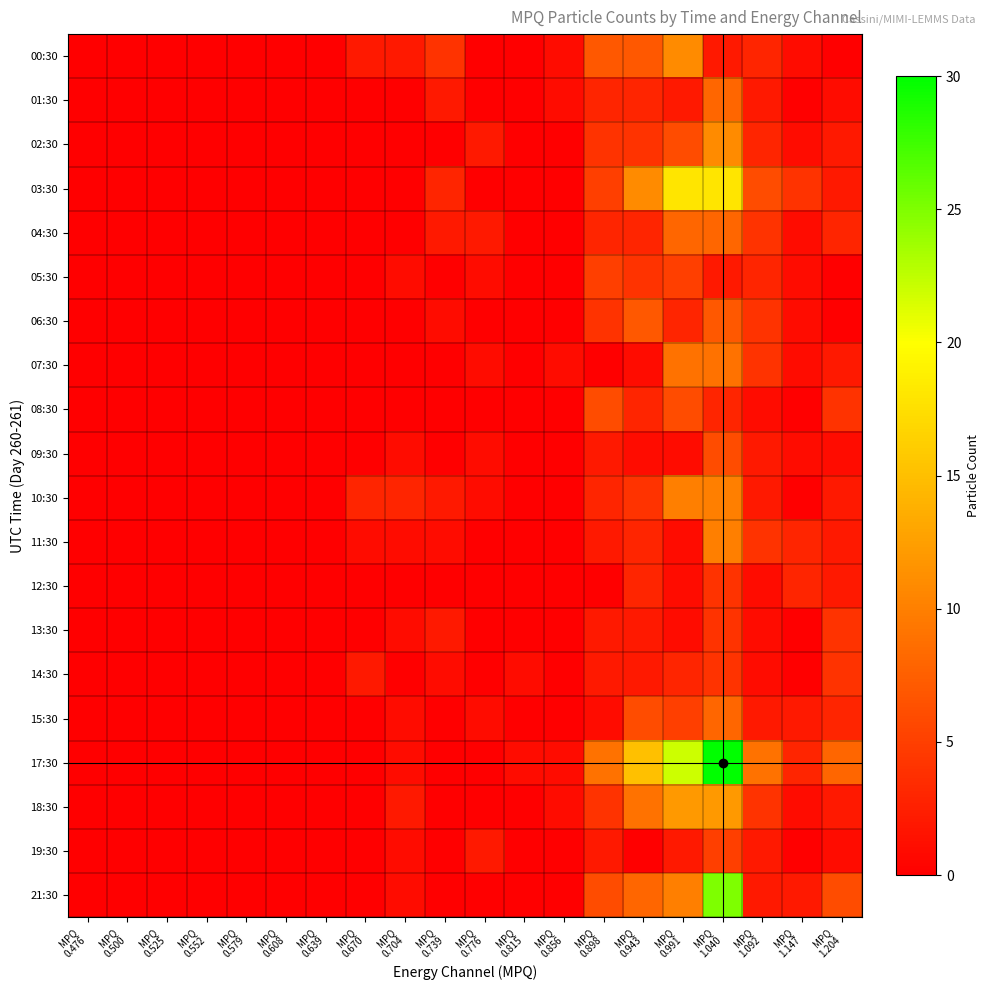

Reading right to left, list all the values displayed in this chart.

00:30: MPQ
1.204=0	MPQ
1.147=1	MPQ
1.092=3	MPQ
1.040=2	MPQ
0.991=11	MPQ
0.943=7	MPQ
0.898=7	MPQ
0.856=1	MPQ
0.815=0	MPQ
0.776=0	MPQ
0.739=4	MPQ
0.704=2	MPQ
0.670=2	MPQ
0.639=0	MPQ
0.608=0	MPQ
0.579=0	MPQ
0.552=0	MPQ
0.525=0	MPQ
0.500=0	MPQ
0.476=0
01:30: MPQ
1.204=1	MPQ
1.147=0	MPQ
1.092=2	MPQ
1.040=8	MPQ
0.991=2	MPQ
0.943=3	MPQ
0.898=3	MPQ
0.856=1	MPQ
0.815=0	MPQ
0.776=0	MPQ
0.739=2	MPQ
0.704=0	MPQ
0.670=0	MPQ
0.639=0	MPQ
0.608=0	MPQ
0.579=0	MPQ
0.552=0	MPQ
0.525=0	MPQ
0.500=0	MPQ
0.476=0
02:30: MPQ
1.204=2	MPQ
1.147=1	MPQ
1.092=3	MPQ
1.040=11	MPQ
0.991=6	MPQ
0.943=4	MPQ
0.898=4	MPQ
0.856=0	MPQ
0.815=0	MPQ
0.776=2	MPQ
0.739=0	MPQ
0.704=0	MPQ
0.670=0	MPQ
0.639=0	MPQ
0.608=0	MPQ
0.579=0	MPQ
0.552=0	MPQ
0.525=0	MPQ
0.500=0	MPQ
0.476=0
03:30: MPQ
1.204=2	MPQ
1.147=4	MPQ
1.092=6	MPQ
1.040=18	MPQ
0.991=18	MPQ
0.943=11	MPQ
0.898=5	MPQ
0.856=0	MPQ
0.815=0	MPQ
0.776=0	MPQ
0.739=3	MPQ
0.704=0	MPQ
0.670=0	MPQ
0.639=0	MPQ
0.608=0	MPQ
0.579=0	MPQ
0.552=0	MPQ
0.525=0	MPQ
0.500=0	MPQ
0.476=0
04:30: MPQ
1.204=3	MPQ
1.147=1	MPQ
1.092=4	MPQ
1.040=8	MPQ
0.991=8	MPQ
0.943=3	MPQ
0.898=3	MPQ
0.856=0	MPQ
0.815=0	MPQ
0.776=2	MPQ
0.739=2	MPQ
0.704=0	MPQ
0.670=0	MPQ
0.639=0	MPQ
0.608=0	MPQ
0.579=0	MPQ
0.552=0	MPQ
0.525=0	MPQ
0.500=0	MPQ
0.476=0
05:30: MPQ
1.204=0	MPQ
1.147=1	MPQ
1.092=3	MPQ
1.040=2	MPQ
0.991=5	MPQ
0.943=4	MPQ
0.898=5	MPQ
0.856=0	MPQ
0.815=0	MPQ
0.776=1	MPQ
0.739=0	MPQ
0.704=1	MPQ
0.670=0	MPQ
0.639=0	MPQ
0.608=0	MPQ
0.579=0	MPQ
0.552=0	MPQ
0.525=0	MPQ
0.500=0	MPQ
0.476=0
06:30: MPQ
1.204=0	MPQ
1.147=1	MPQ
1.092=4	MPQ
1.040=7	MPQ
0.991=3	MPQ
0.943=7	MPQ
0.898=4	MPQ
0.856=0	MPQ
0.815=0	MPQ
0.776=0	MPQ
0.739=1	MPQ
0.704=0	MPQ
0.670=0	MPQ
0.639=0	MPQ
0.608=0	MPQ
0.579=0	MPQ
0.552=0	MPQ
0.525=0	MPQ
0.500=0	MPQ
0.476=0
07:30: MPQ
1.204=2	MPQ
1.147=1	MPQ
1.092=4	MPQ
1.040=9	MPQ
0.991=9	MPQ
0.943=1	MPQ
0.898=0	MPQ
0.856=1	MPQ
0.815=0	MPQ
0.776=1	MPQ
0.739=0	MPQ
0.704=0	MPQ
0.670=0	MPQ
0.639=0	MPQ
0.608=0	MPQ
0.579=0	MPQ
0.552=0	MPQ
0.525=0	MPQ
0.500=0	MPQ
0.476=0
08:30: MPQ
1.204=4	MPQ
1.147=0	MPQ
1.092=1	MPQ
1.040=3	MPQ
0.991=6	MPQ
0.943=3	MPQ
0.898=6	MPQ
0.856=0	MPQ
0.815=0	MPQ
0.776=0	MPQ
0.739=0	MPQ
0.704=0	MPQ
0.670=0	MPQ
0.639=0	MPQ
0.608=0	MPQ
0.579=0	MPQ
0.552=0	MPQ
0.525=0	MPQ
0.500=0	MPQ
0.476=0
09:30: MPQ
1.204=1	MPQ
1.147=1	MPQ
1.092=2	MPQ
1.040=6	MPQ
0.991=1	MPQ
0.943=1	MPQ
0.898=2	MPQ
0.856=0	MPQ
0.815=0	MPQ
0.776=1	MPQ
0.739=0	MPQ
0.704=1	MPQ
0.670=0	MPQ
0.639=0	MPQ
0.608=0	MPQ
0.579=0	MPQ
0.552=0	MPQ
0.525=0	MPQ
0.500=0	MPQ
0.476=0
10:30: MPQ
1.204=2	MPQ
1.147=0	MPQ
1.092=2	MPQ
1.040=10	MPQ
0.991=10	MPQ
0.943=4	MPQ
0.898=3	MPQ
0.856=0	MPQ
0.815=0	MPQ
0.776=1	MPQ
0.739=2	MPQ
0.704=3	MPQ
0.670=3	MPQ
0.639=0	MPQ
0.608=0	MPQ
0.579=0	MPQ
0.552=0	MPQ
0.525=0	MPQ
0.500=0	MPQ
0.476=0
11:30: MPQ
1.204=2	MPQ
1.147=3	MPQ
1.092=4	MPQ
1.040=10	MPQ
0.991=1	MPQ
0.943=3	MPQ
0.898=2	MPQ
0.856=0	MPQ
0.815=0	MPQ
0.776=0	MPQ
0.739=1	MPQ
0.704=1	MPQ
0.670=1	MPQ
0.639=0	MPQ
0.608=0	MPQ
0.579=0	MPQ
0.552=0	MPQ
0.525=0	MPQ
0.500=0	MPQ
0.476=0
12:30: MPQ
1.204=2	MPQ
1.147=3	MPQ
1.092=1	MPQ
1.040=4	MPQ
0.991=1	MPQ
0.943=3	MPQ
0.898=0	MPQ
0.856=0	MPQ
0.815=0	MPQ
0.776=0	MPQ
0.739=0	MPQ
0.704=0	MPQ
0.670=0	MPQ
0.639=0	MPQ
0.608=0	MPQ
0.579=0	MPQ
0.552=0	MPQ
0.525=0	MPQ
0.500=0	MPQ
0.476=0
13:30: MPQ
1.204=4	MPQ
1.147=0	MPQ
1.092=1	MPQ
1.040=4	MPQ
0.991=1	MPQ
0.943=2	MPQ
0.898=2	MPQ
0.856=0	MPQ
0.815=0	MPQ
0.776=0	MPQ
0.739=2	MPQ
0.704=1	MPQ
0.670=0	MPQ
0.639=0	MPQ
0.608=0	MPQ
0.579=0	MPQ
0.552=0	MPQ
0.525=0	MPQ
0.500=0	MPQ
0.476=0
14:30: MPQ
1.204=4	MPQ
1.147=0	MPQ
1.092=1	MPQ
1.040=4	MPQ
0.991=3	MPQ
0.943=2	MPQ
0.898=2	MPQ
0.856=0	MPQ
0.815=1	MPQ
0.776=0	MPQ
0.739=1	MPQ
0.704=0	MPQ
0.670=2	MPQ
0.639=0	MPQ
0.608=0	MPQ
0.579=0	MPQ
0.552=0	MPQ
0.525=0	MPQ
0.500=0	MPQ
0.476=0
15:30: MPQ
1.204=3	MPQ
1.147=2	MPQ
1.092=2	MPQ
1.040=8	MPQ
0.991=5	MPQ
0.943=6	MPQ
0.898=1	MPQ
0.856=0	MPQ
0.815=0	MPQ
0.776=1	MPQ
0.739=0	MPQ
0.704=1	MPQ
0.670=0	MPQ
0.639=0	MPQ
0.608=0	MPQ
0.579=0	MPQ
0.552=0	MPQ
0.525=0	MPQ
0.500=0	MPQ
0.476=0
17:30: MPQ
1.204=8	MPQ
1.147=3	MPQ
1.092=9	MPQ
1.040=30	MPQ
0.991=22	MPQ
0.943=15	MPQ
0.898=9	MPQ
0.856=1	MPQ
0.815=1	MPQ
0.776=0	MPQ
0.739=0	MPQ
0.704=1	MPQ
0.670=0	MPQ
0.639=0	MPQ
0.608=0	MPQ
0.579=0	MPQ
0.552=0	MPQ
0.525=0	MPQ
0.500=0	MPQ
0.476=0
18:30: MPQ
1.204=2	MPQ
1.147=1	MPQ
1.092=4	MPQ
1.040=12	MPQ
0.991=12	MPQ
0.943=9	MPQ
0.898=4	MPQ
0.856=1	MPQ
0.815=0	MPQ
0.776=0	MPQ
0.739=0	MPQ
0.704=2	MPQ
0.670=0	MPQ
0.639=0	MPQ
0.608=0	MPQ
0.579=0	MPQ
0.552=0	MPQ
0.525=0	MPQ
0.500=0	MPQ
0.476=0
19:30: MPQ
1.204=1	MPQ
1.147=0	MPQ
1.092=2	MPQ
1.040=5	MPQ
0.991=2	MPQ
0.943=0	MPQ
0.898=2	MPQ
0.856=0	MPQ
0.815=0	MPQ
0.776=2	MPQ
0.739=0	MPQ
0.704=1	MPQ
0.670=0	MPQ
0.639=0	MPQ
0.608=0	MPQ
0.579=0	MPQ
0.552=0	MPQ
0.525=0	MPQ
0.500=0	MPQ
0.476=0
21:30: MPQ
1.204=6	MPQ
1.147=2	MPQ
1.092=2	MPQ
1.040=25	MPQ
0.991=10	MPQ
0.943=8	MPQ
0.898=6	MPQ
0.856=0	MPQ
0.815=0	MPQ
0.776=0	MPQ
0.739=0	MPQ
0.704=1	MPQ
0.670=0	MPQ
0.639=0	MPQ
0.608=0	MPQ
0.579=0	MPQ
0.552=0	MPQ
0.525=0	MPQ
0.500=0	MPQ
0.476=0